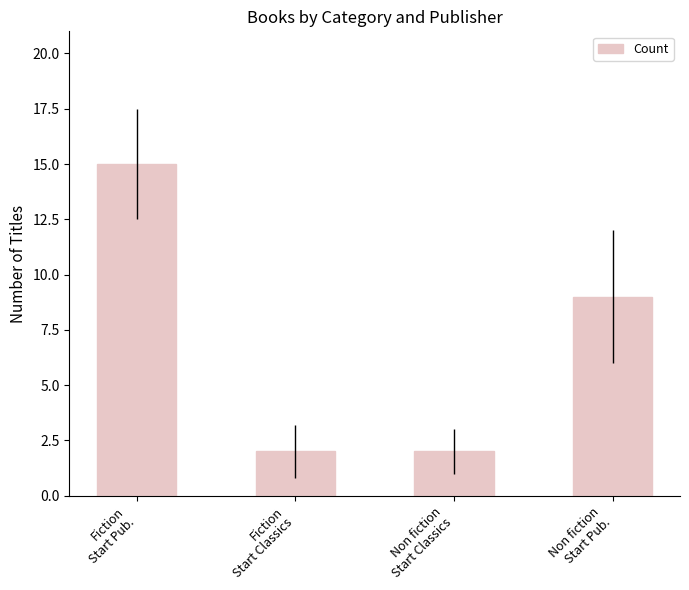

How many values are between 2 and 15?

4